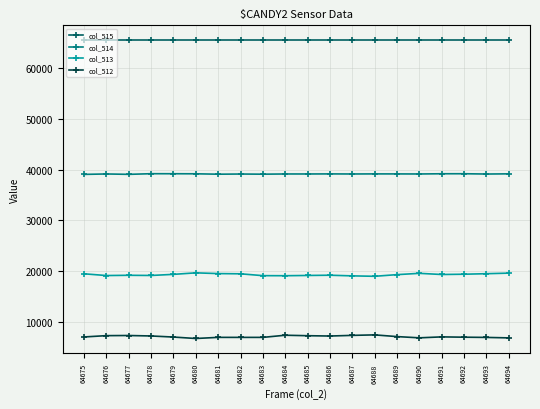

What is the minimum value shown in the chart?

6698